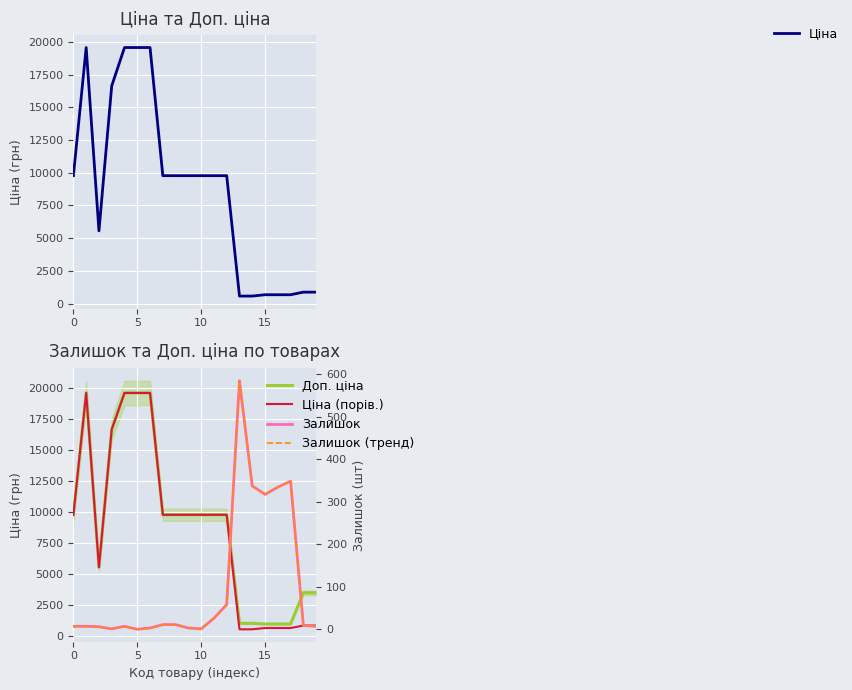

Is the value of Ціна at 13 greater than the value of Залишок at 19?

Yes